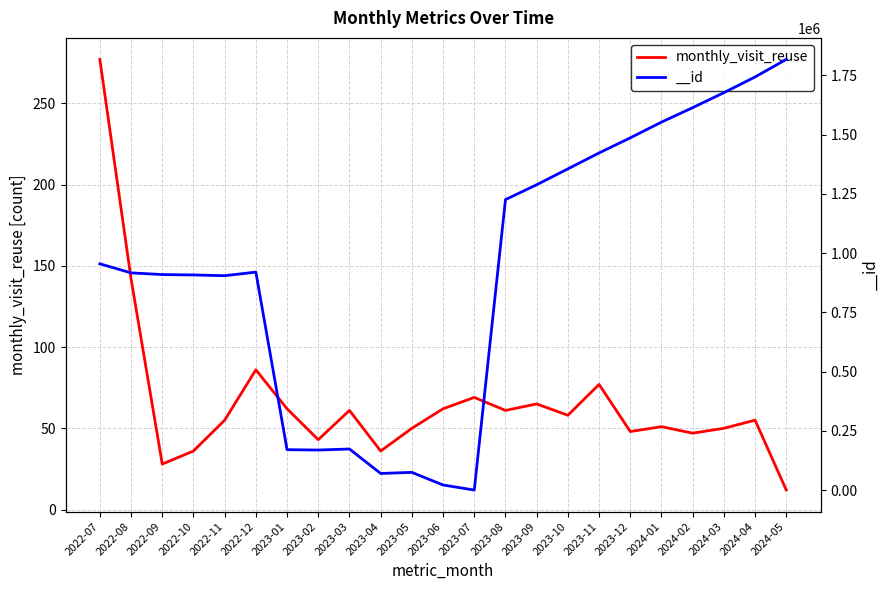

What is the smallest value displayed?

12